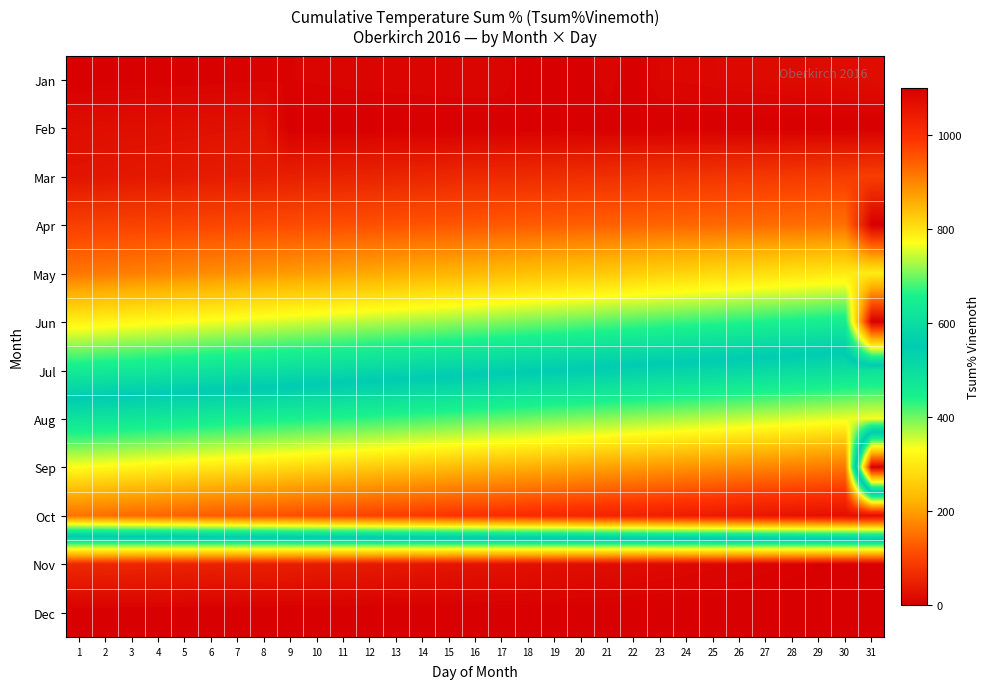

Count the number of categories in the chart.

31